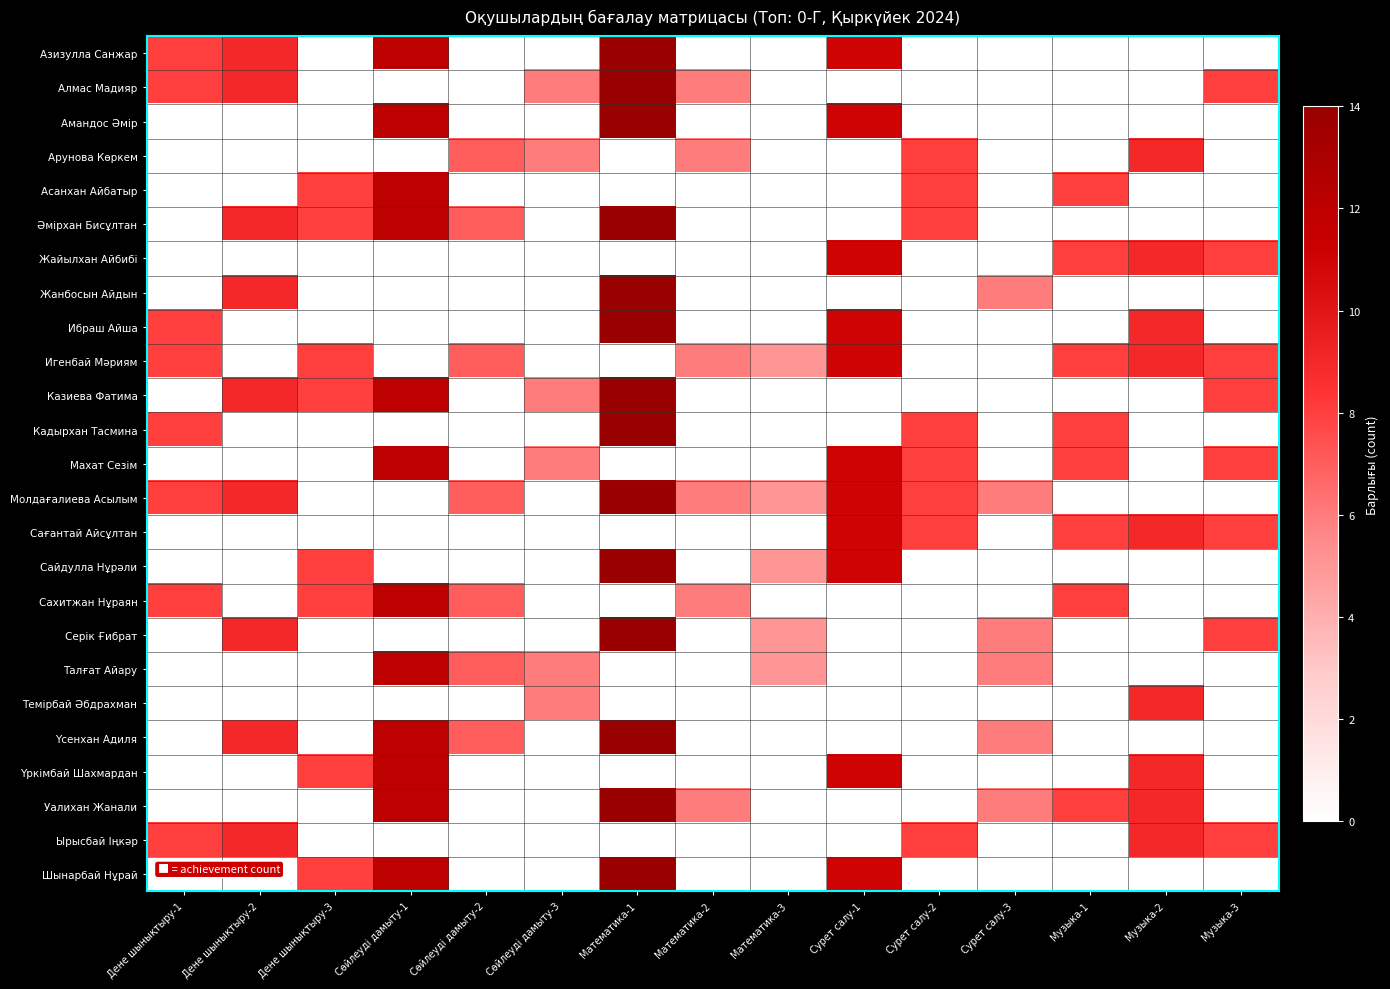

At which category does the chart reach its peak across all series?

Математика-1